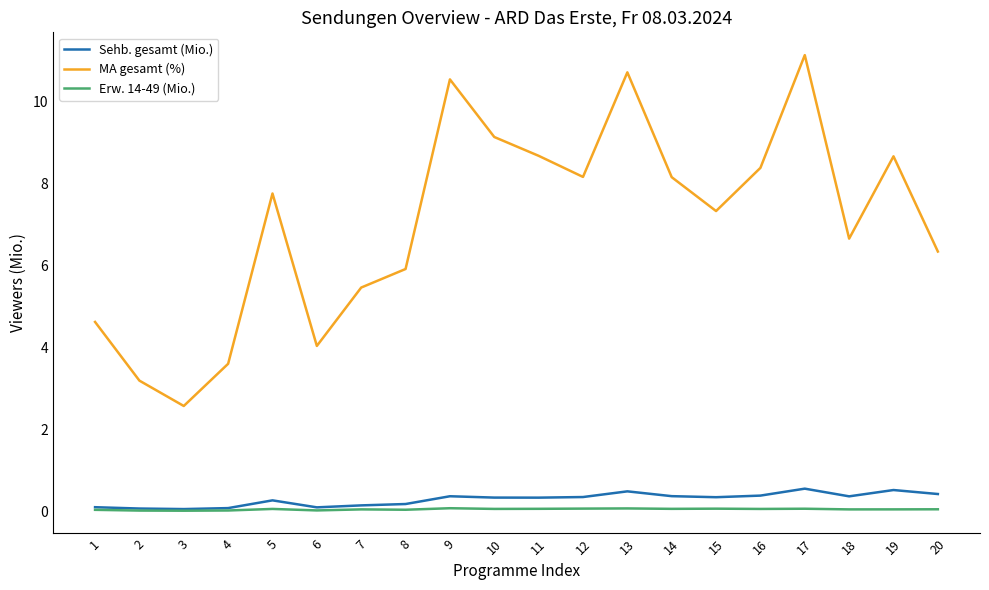

At which category is the sum across all series the highest?

17